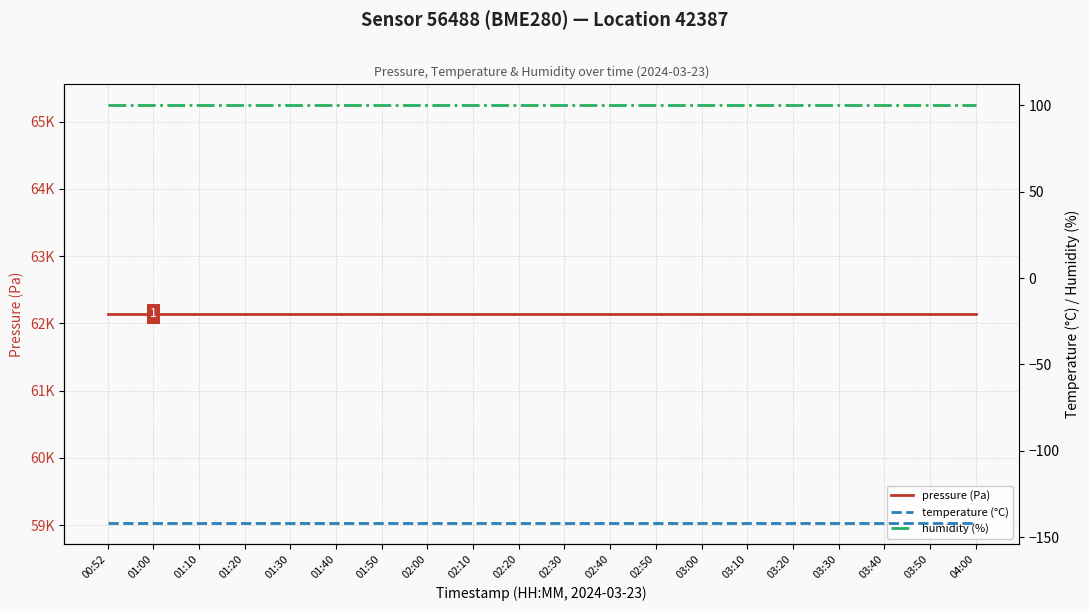

True or false: humidity (%) has a value of 100.0 at 04:00.

True